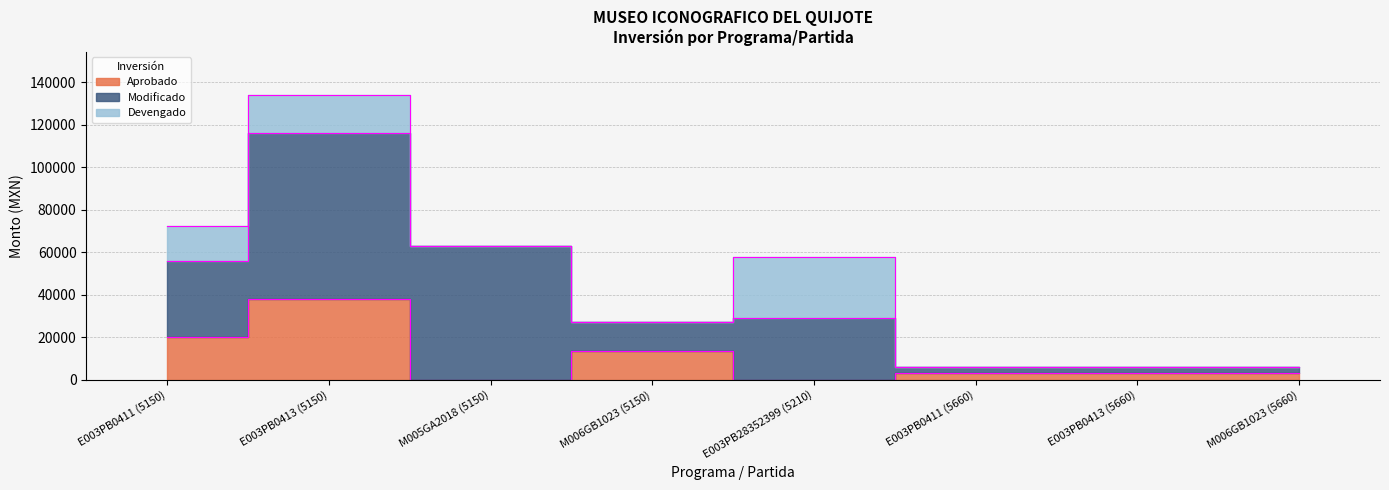

What is the difference between the Modificado values at E003PB0413 (5150) and E003PB28352399 (5210)?

49049.7